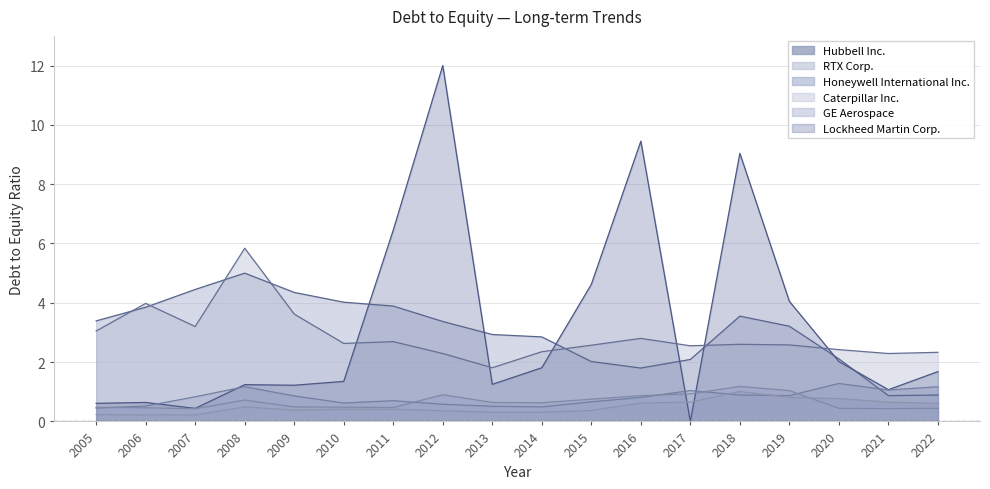

Read the Hubbell Inc. value at 2021.

0.7